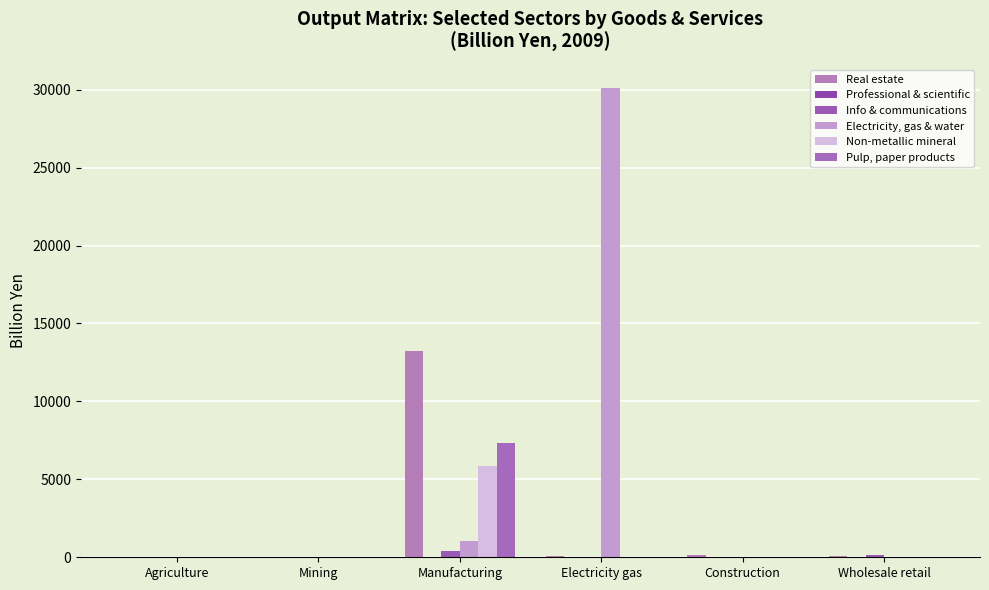

Rank the categories by Non-metallic mineral value from lowest to highest.

Agriculture, Electricity gas, Construction, Wholesale retail, Mining, Manufacturing